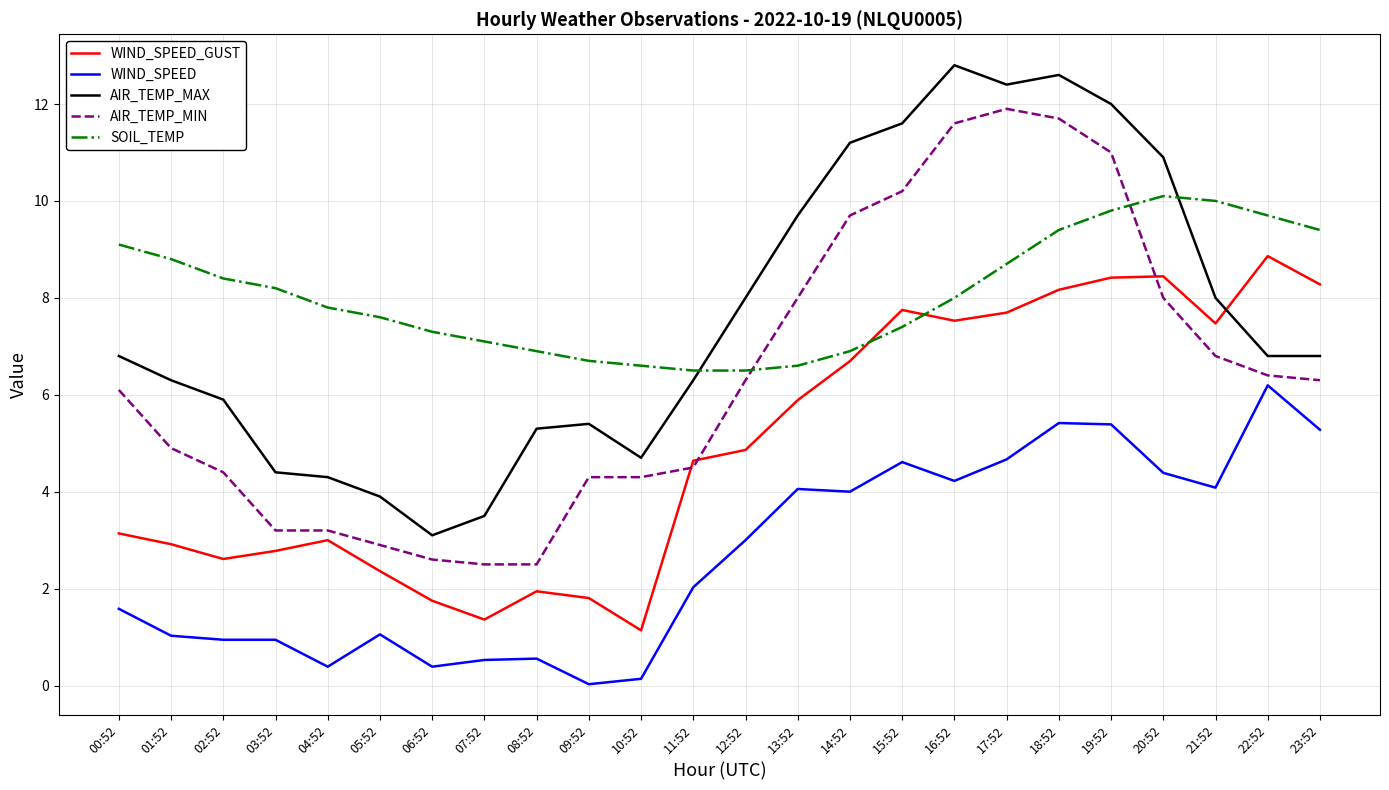

Does the chart have visible grid lines?

Yes